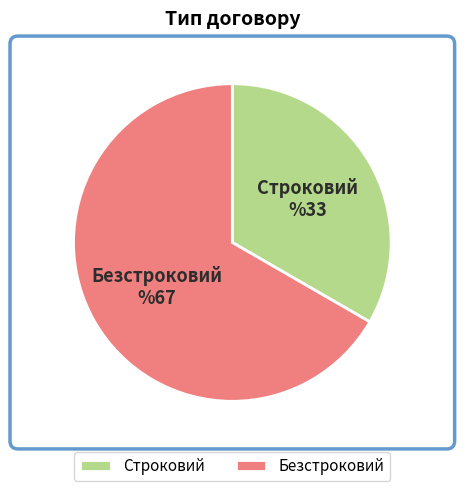

The Безстроковий slice represents 73% of the pie. True or false?

False